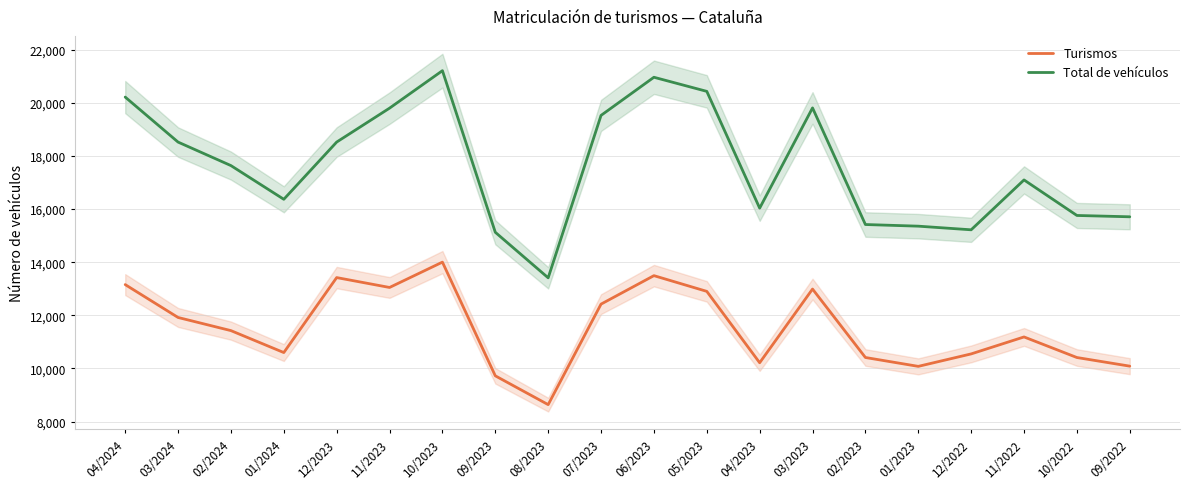

True or false: Turismos and Total de vehículos intersect in this chart.

False